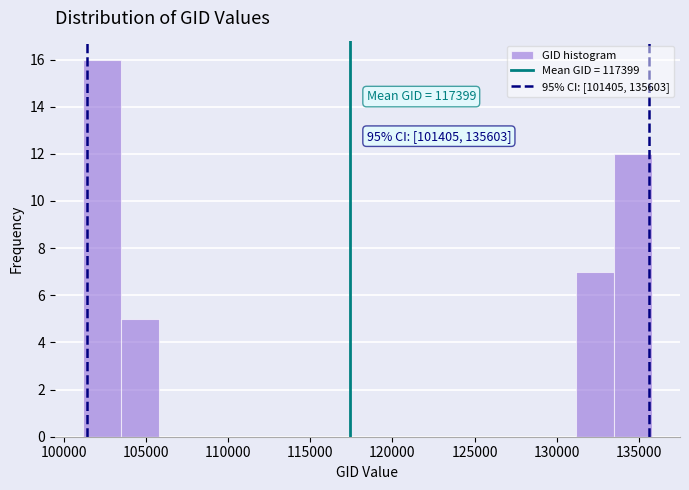

Over which range of the x-axis is the bar tallest?

101000 to 103500